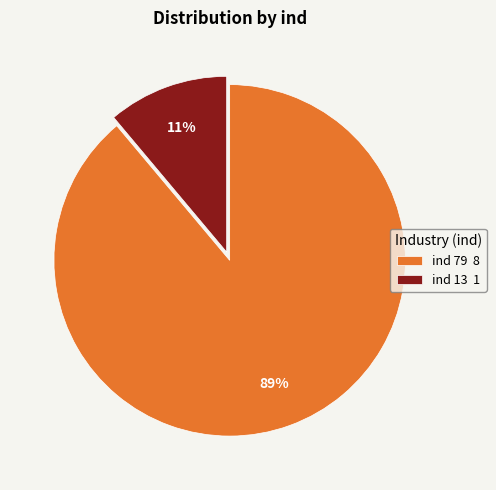

To the nearest percent, what portion does ind 13 1 represent?

11%